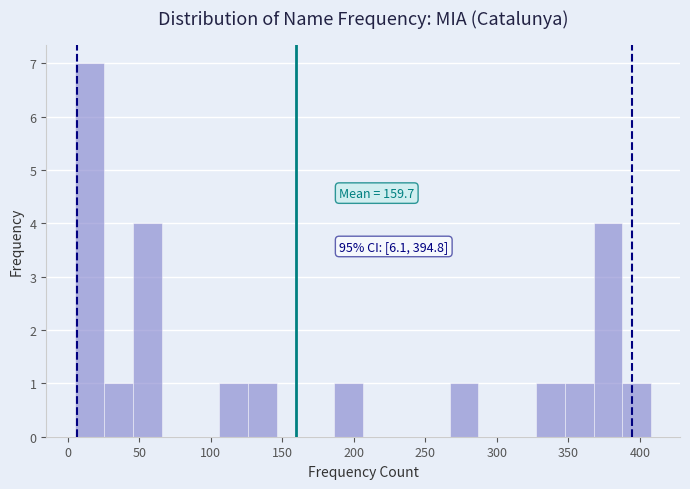

Which range on the x-axis has the tallest bar?

5 to 25